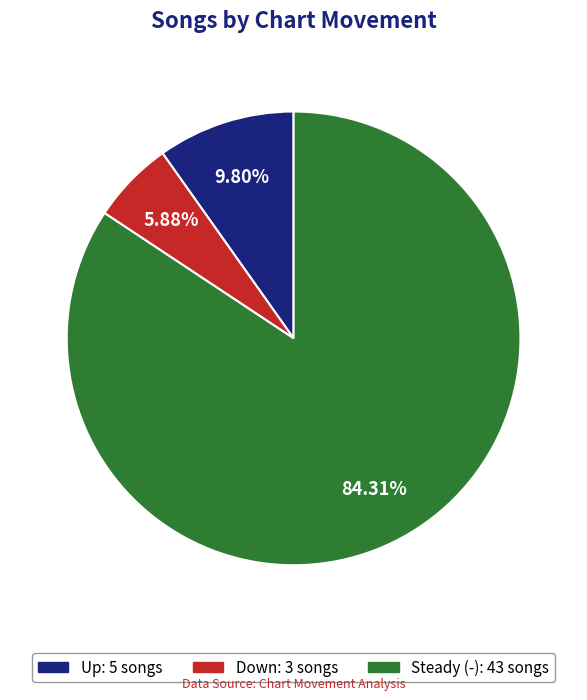

Is there a majority slice in this chart?

Yes